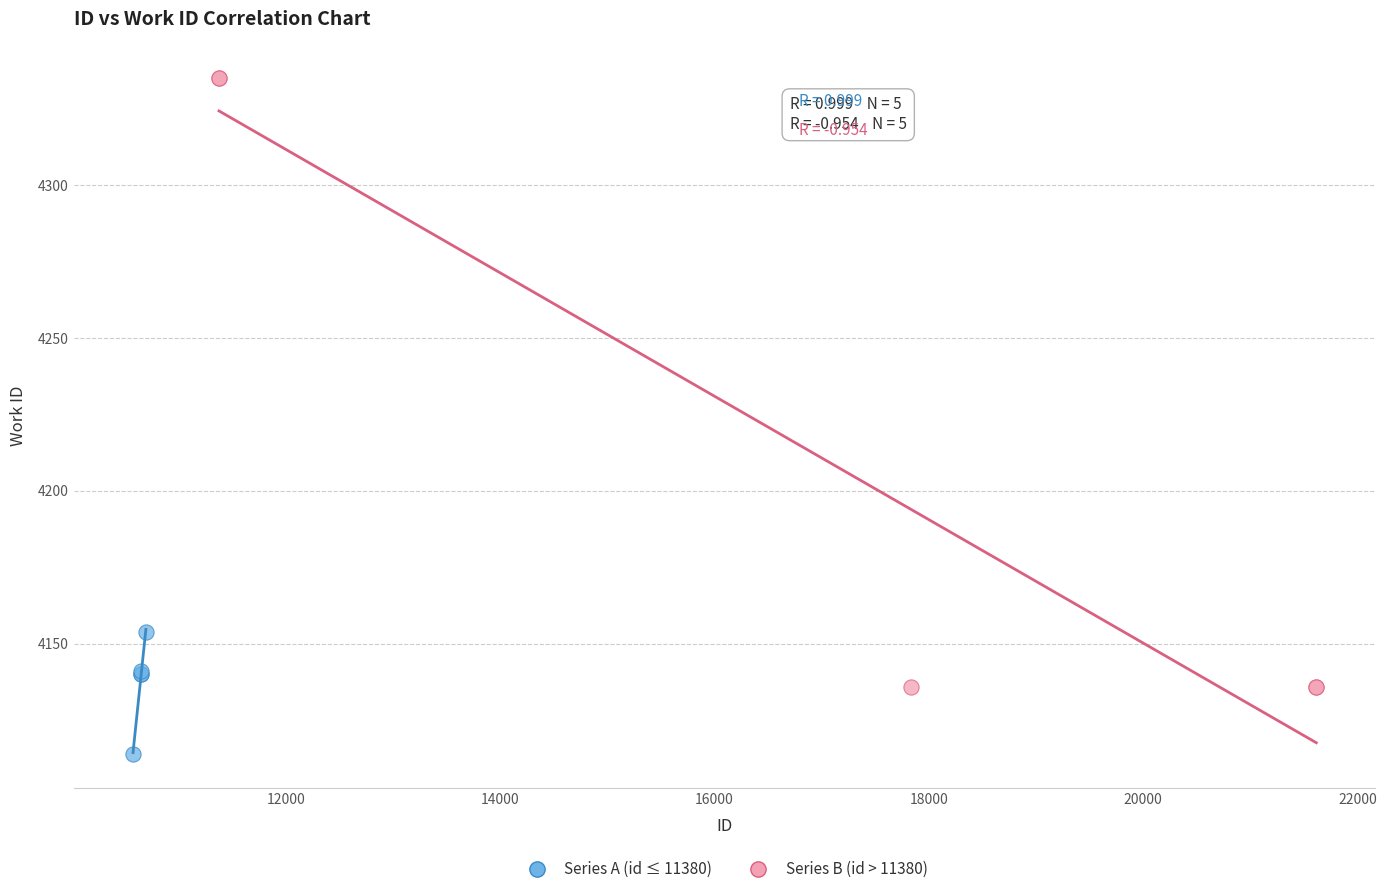

Which series contains the lowest Y value?

Series A (id ≤ 11380)